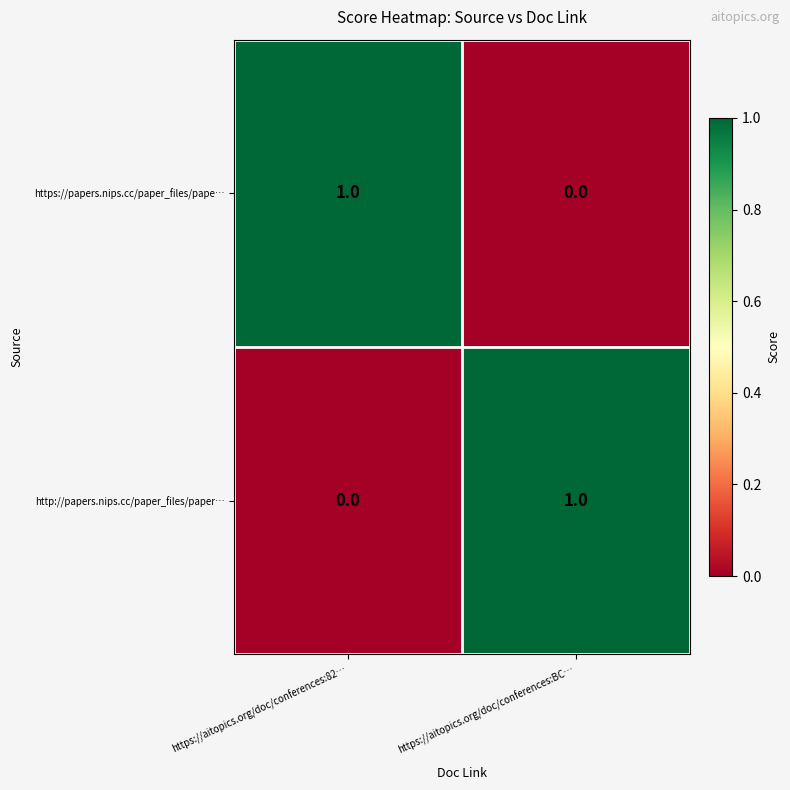

At which label does https://papers.nips.cc/paper_files/pape… reach its minimum?

https://aitopics.org/doc/conferences:BC…